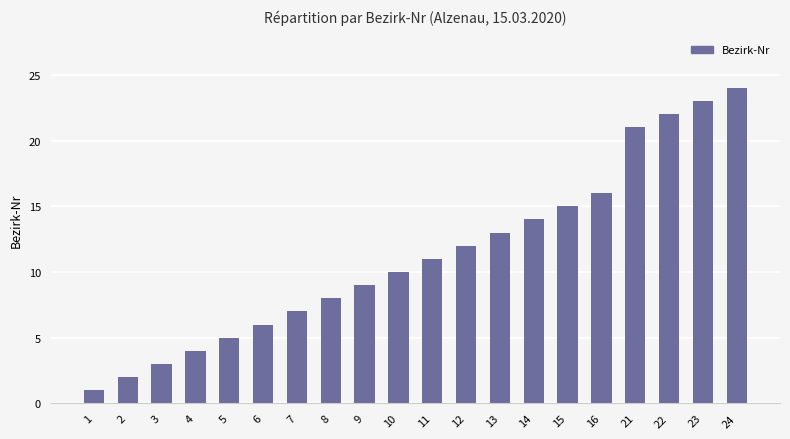

Rank the categories by value from highest to lowest.

24, 23, 22, 21, 16, 15, 14, 13, 12, 11, 10, 9, 8, 7, 6, 5, 4, 3, 2, 1